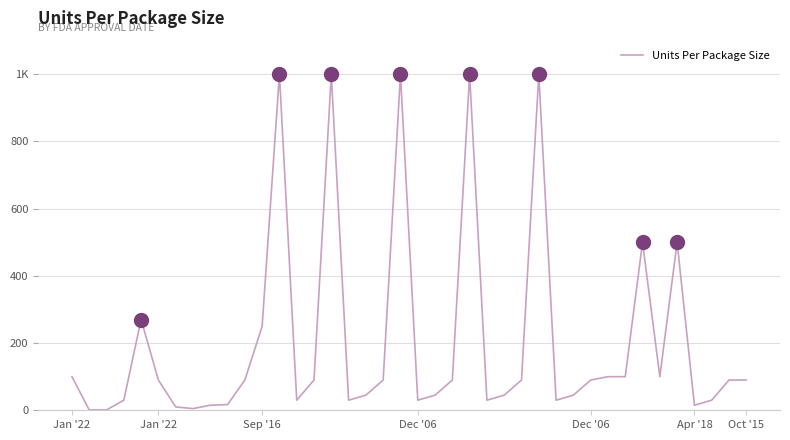

Where is the first local minimum?

7